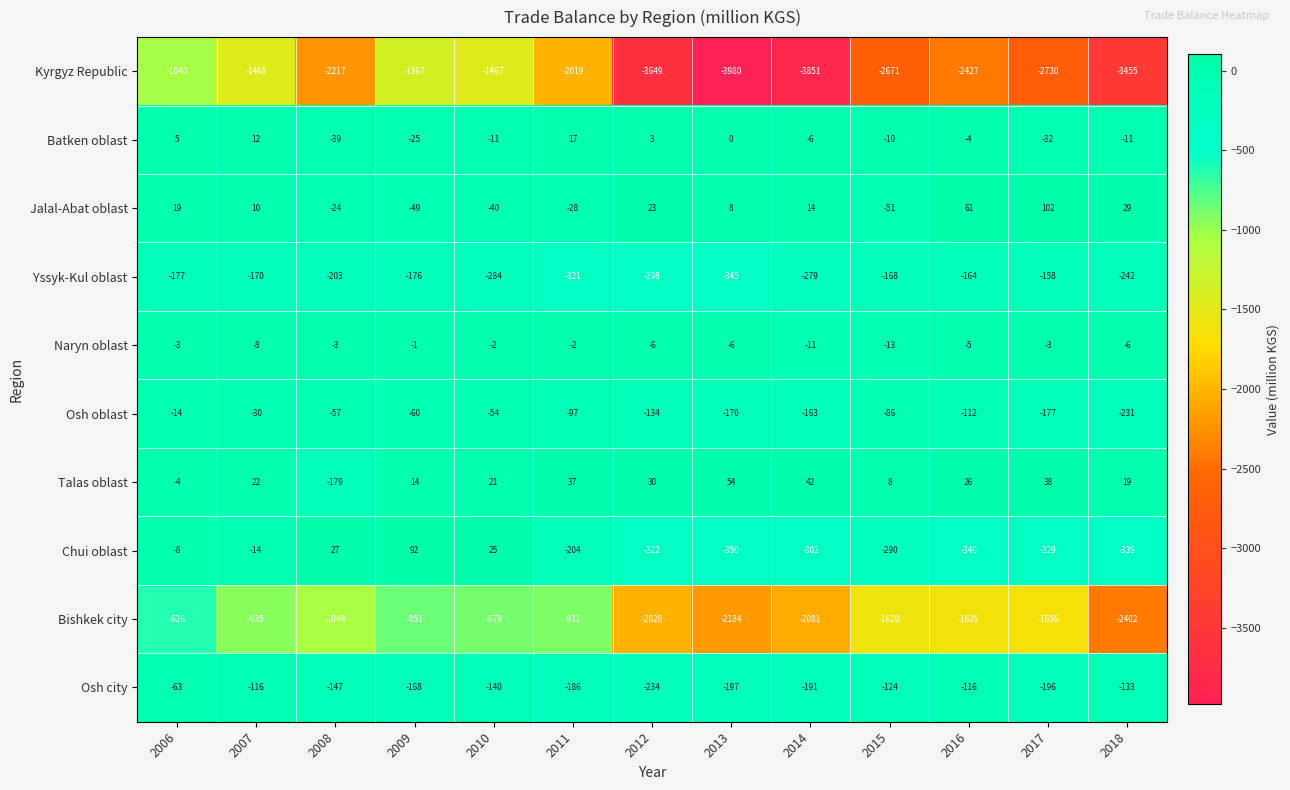

What is the lowest value of the Batken oblast series?

-39